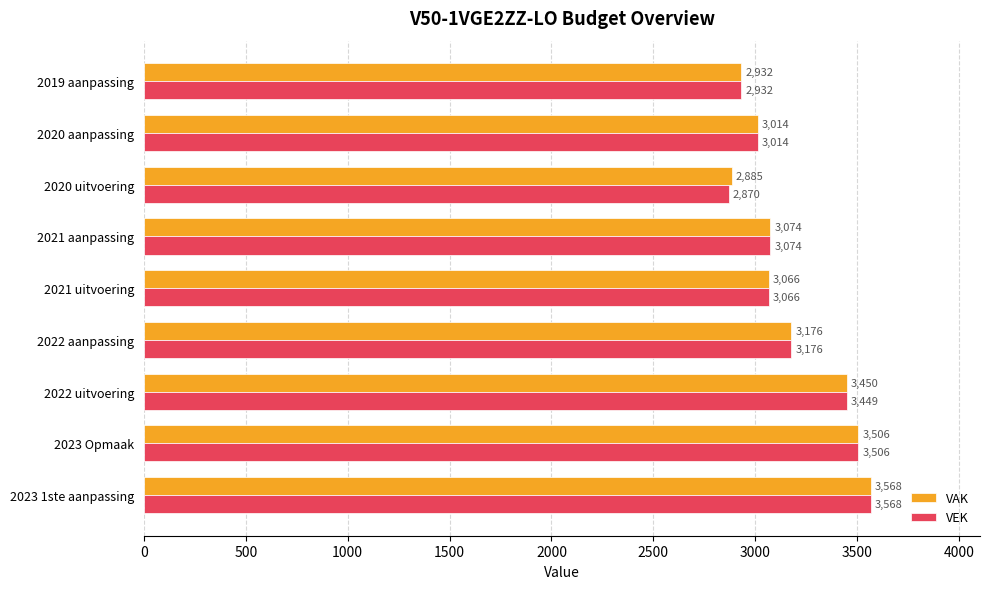

How many values in the VAK series are below 3074?

4